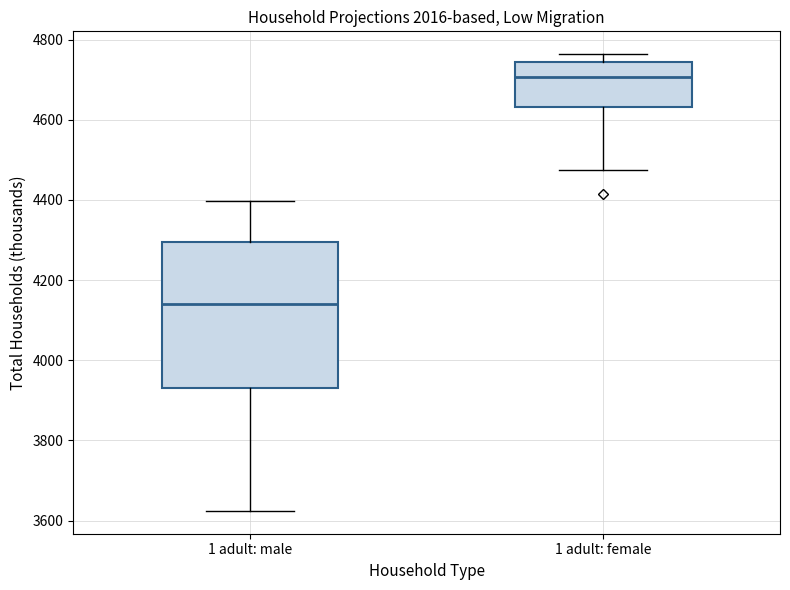

Reading left to right, transcribe this box plot: for each box, give where its median line is, the range the box spans, and where its two whiskers end, as read against the y-axis. The values are not printed on the chart, so give them approximately, as read against the axis.

1 adult: male: median 4140, box 3940 to 4300, whiskers 3620 to 4400
1 adult: female: median 4700, box 4640 to 4740, whiskers 4480 to 4760